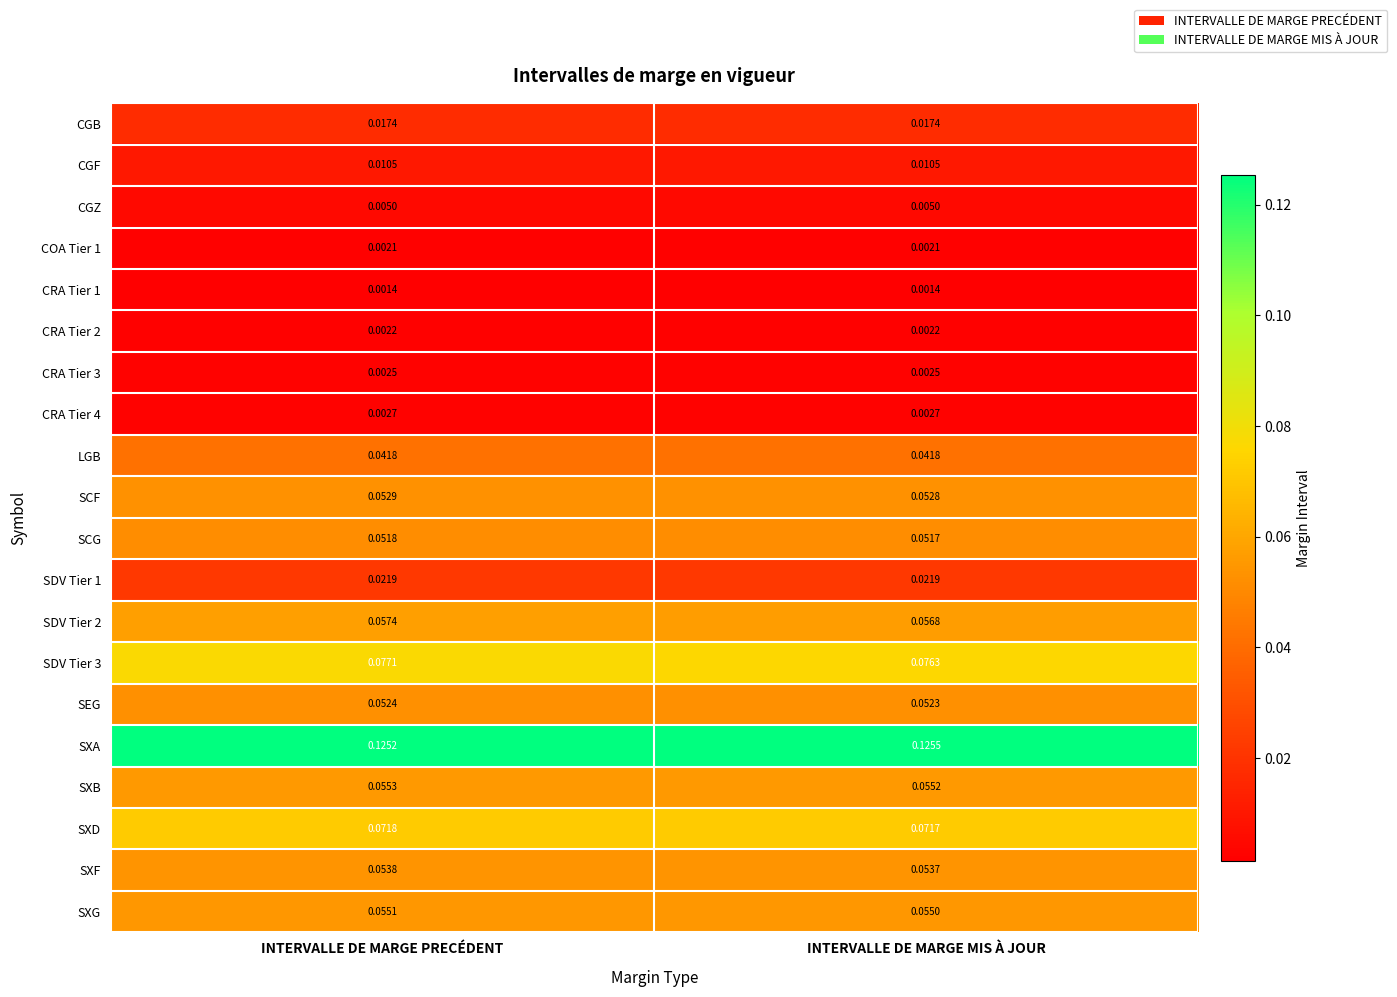

At how many categories does at least one series exceed 0?

2